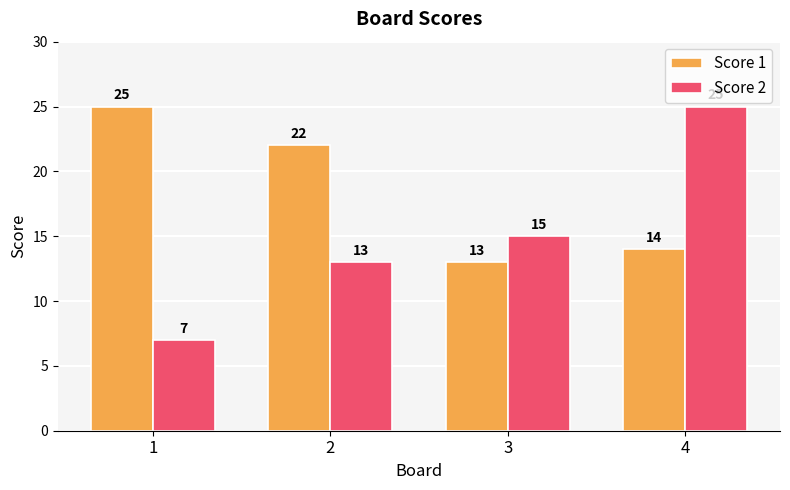

Which category has the lowest value in the Score 1 series?

3